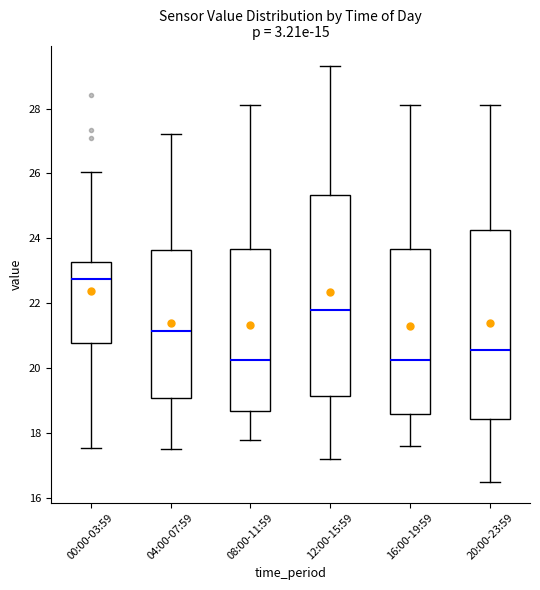

Reading left to right, read every box against the y-axis: the position of its median line, the range the box covers, and the ends of its whiskers. The values are not printed on the chart, so give them approximately, as read against the axis.

00:00-03:59: median 22.8, box 20.8 to 23.2, whiskers 17.6 to 26.0
04:00-07:59: median 21.2, box 19.0 to 23.6, whiskers 17.6 to 27.2
08:00-11:59: median 20.2, box 18.6 to 23.6, whiskers 17.8 to 28.2
12:00-15:59: median 21.8, box 19.2 to 25.4, whiskers 17.2 to 29.4
16:00-19:59: median 20.2, box 18.6 to 23.6, whiskers 17.6 to 28.2
20:00-23:59: median 20.6, box 18.4 to 24.2, whiskers 16.6 to 28.2